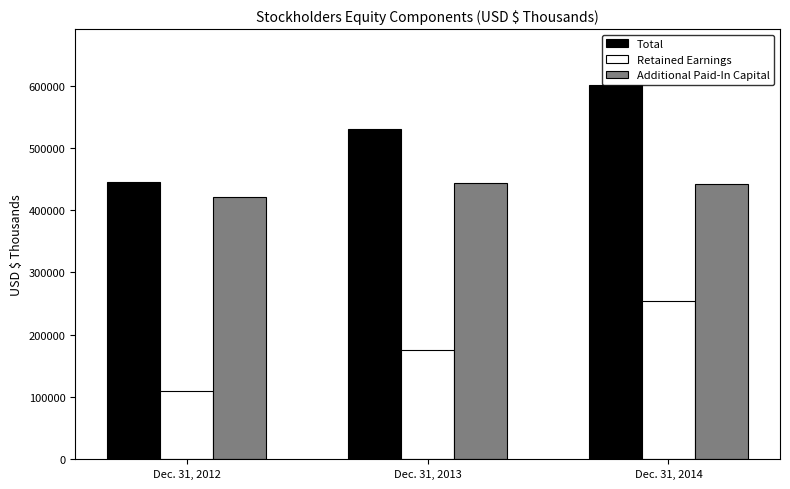

How many data points in Additional Paid-In Capital are less than 442308?

1